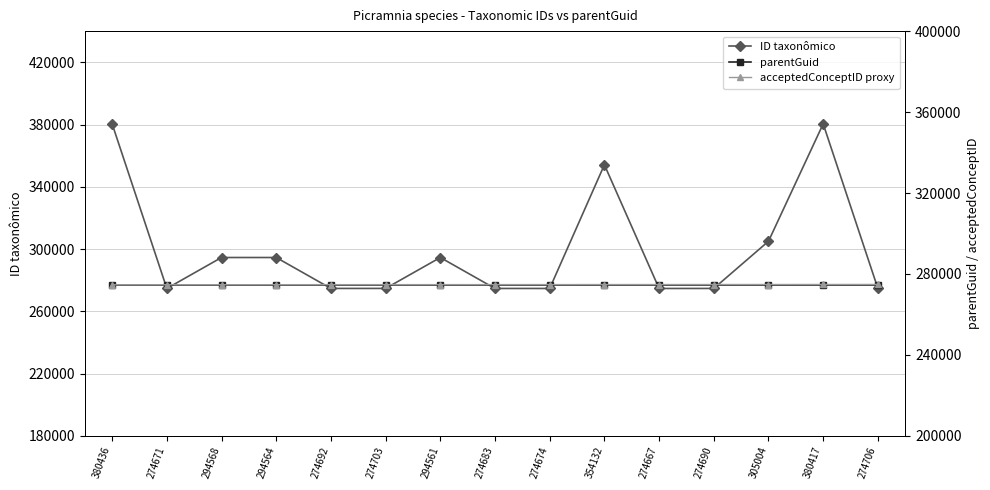

What is the difference between the maximum and minimum values in the ID taxonômico series?

105769